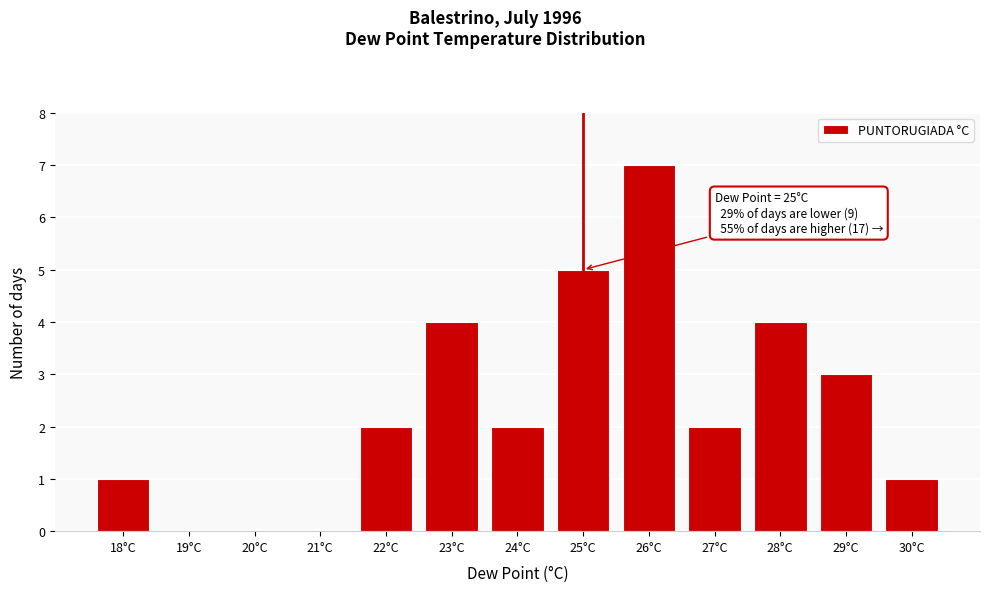

Reading left to right, list all the values displayed in this chart.

18°C=1	19°C=0	20°C=0	21°C=0	22°C=2	23°C=4	24°C=2	25°C=5	26°C=7	27°C=2	28°C=4	29°C=3	30°C=1